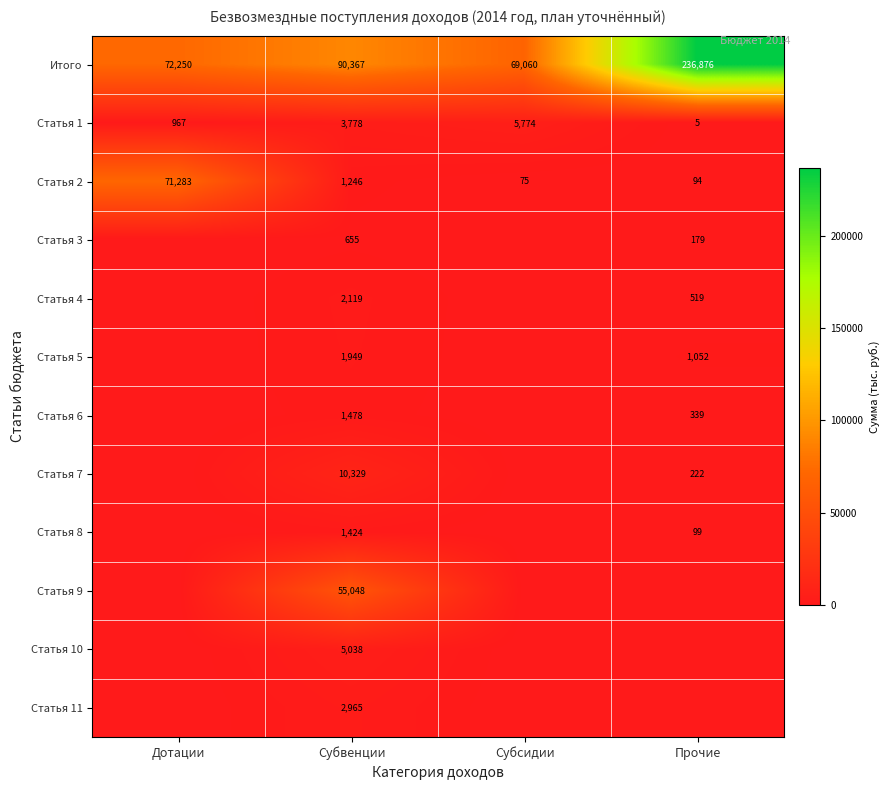

The Статья 8 series shows 26 at Прочие. True or false?

False